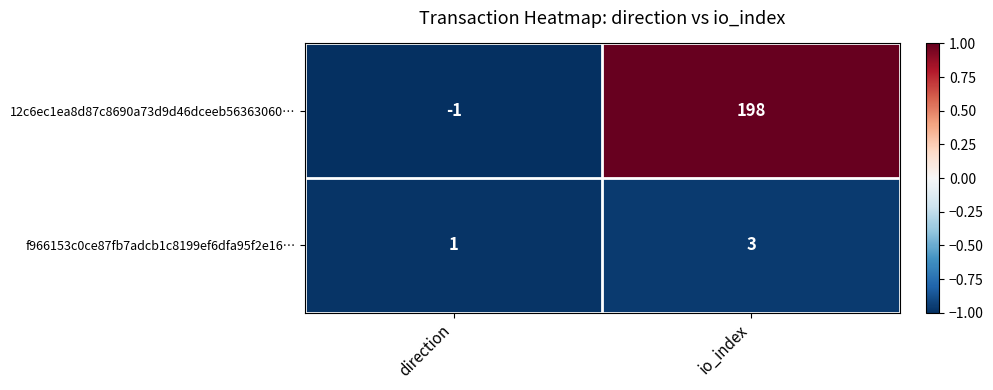

What is the difference between the maximum and minimum values in the 12c6ec1ea8d87c8690a73d9d46dceeb56363060… series?

199